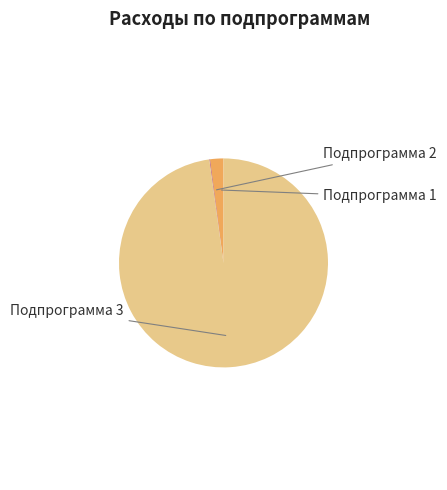

Is there a majority slice in this chart?

Yes